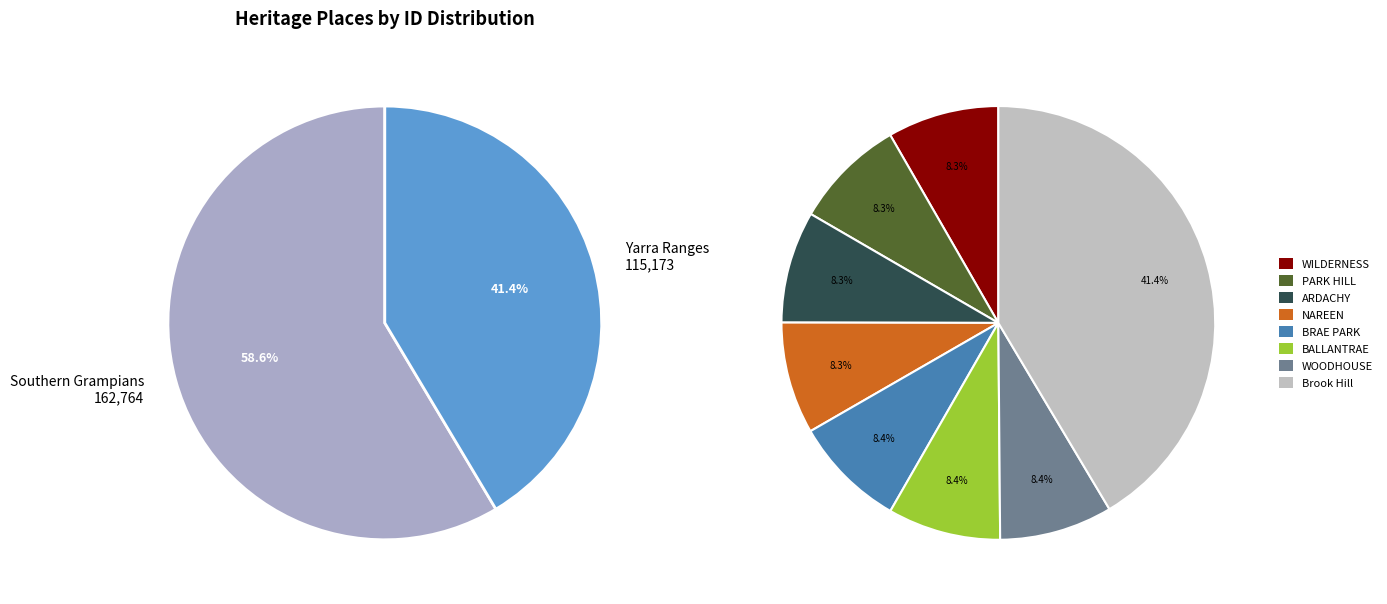

What is the ratio of the value at ARDACHY HOMESTEAD COMPLEX to the value at WOODHOUSE HOMESTEAD COMPLEX?

1.0